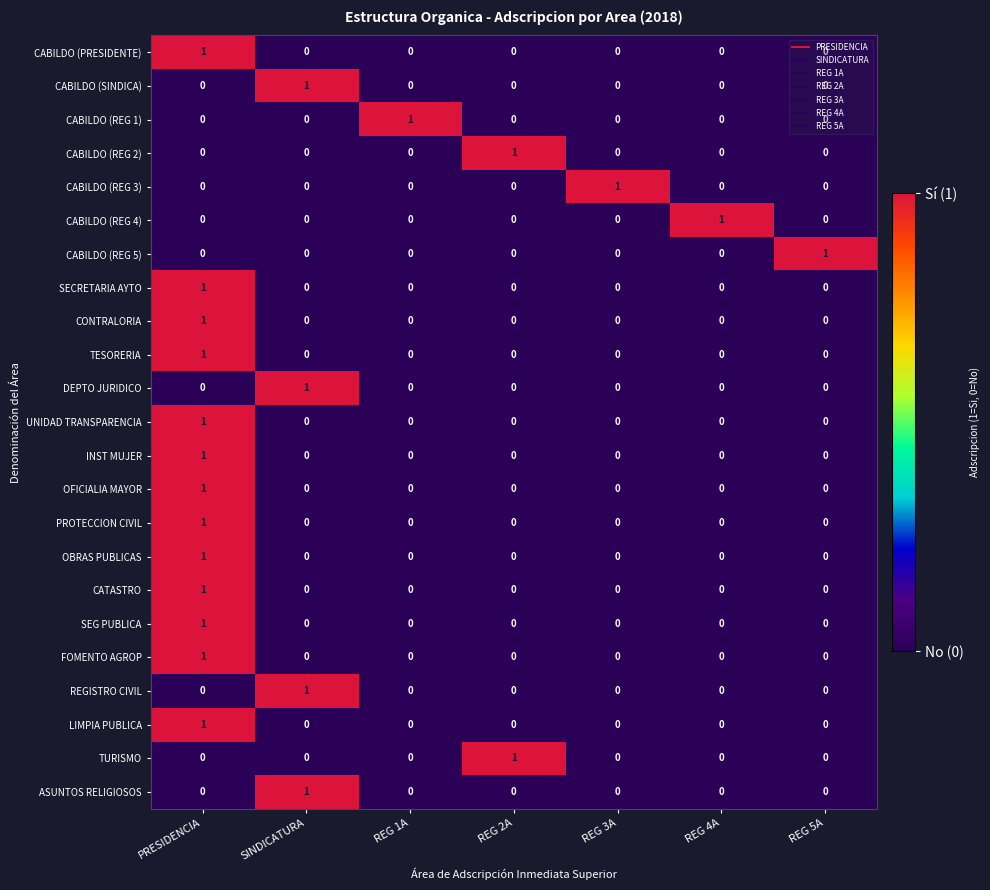

True or false: TESORERIA has a value of 1 at PRESIDENCIA.

True